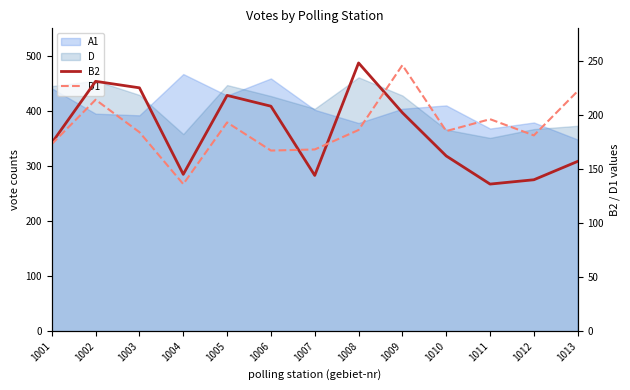

The D1 series shows 242 at 1012. True or false?

False